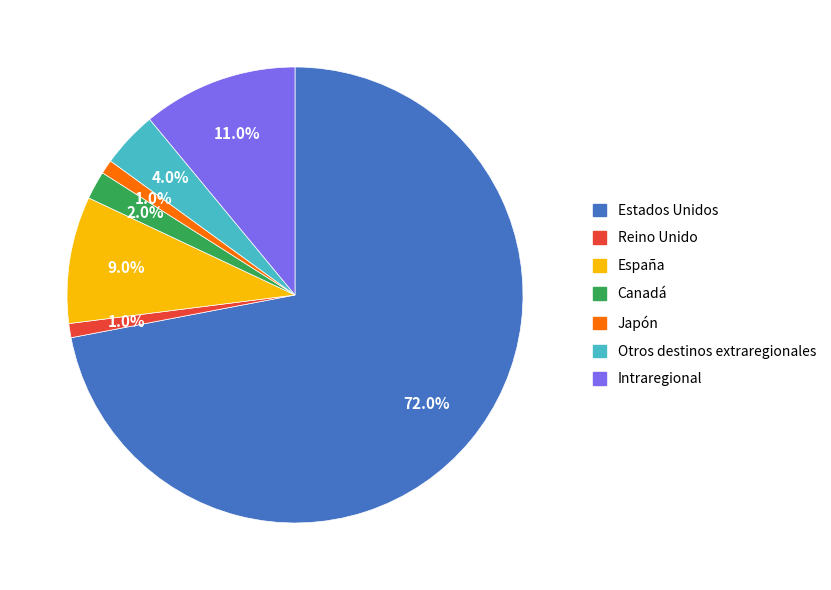

What percentage do Japón and Otros destinos extraregionales together represent?

5.0%